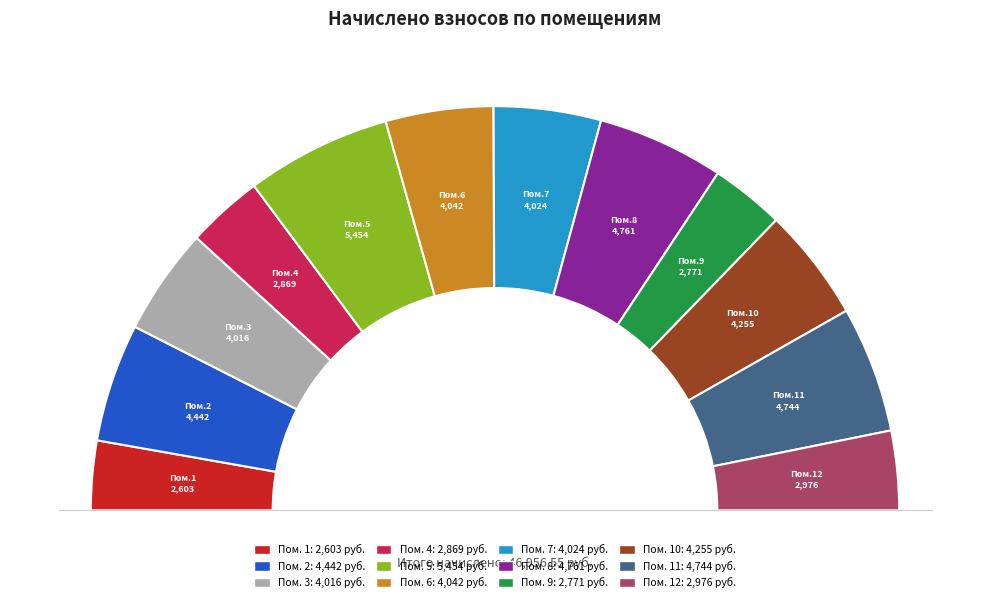

What percentage is the 4 slice, to the nearest percent?

6%